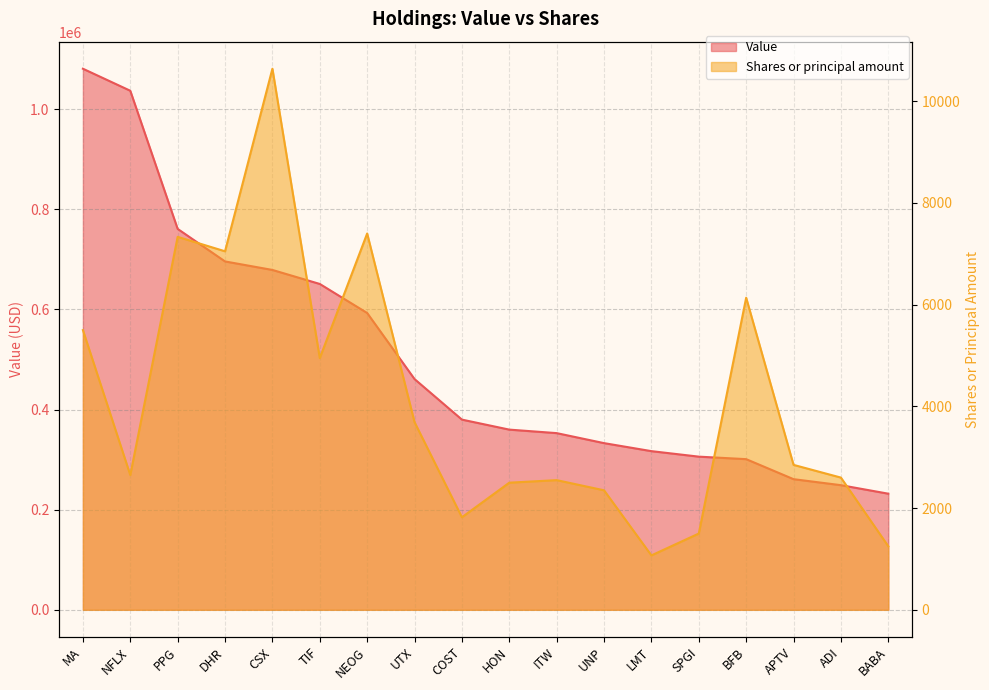

Rank the series by their average value, from highest to lowest.

Value, Shares or principal amount